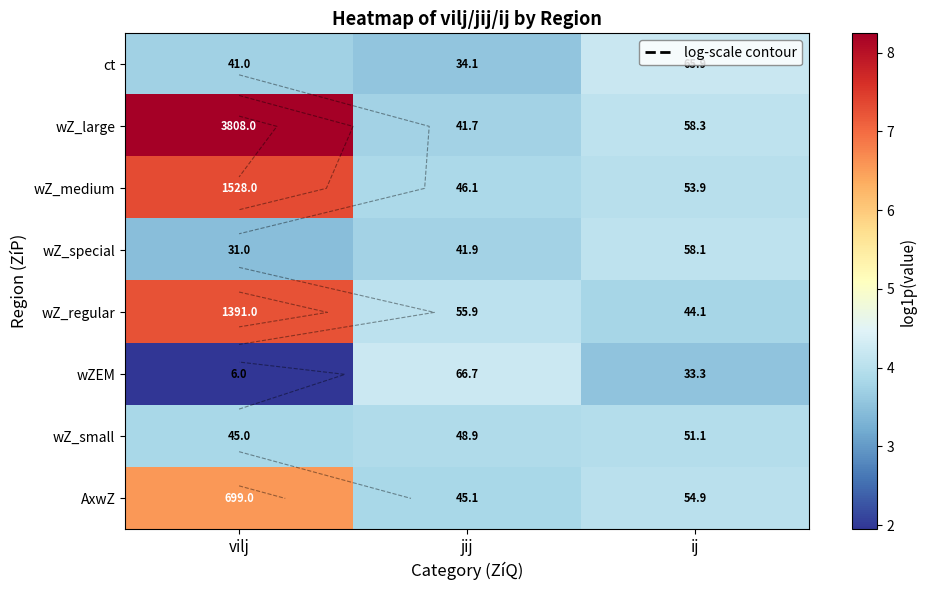

The value of wZ_small at ij is 6.3. True or false?

False